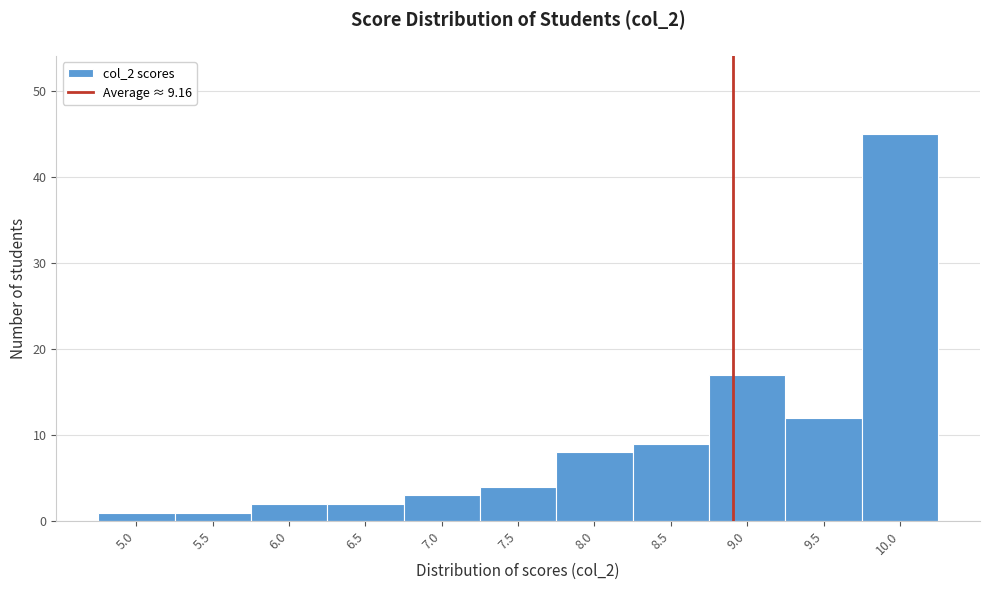

Reading left to right, extract all data points from this chart.

5.0=1	5.5=1	6.0=2	6.5=2	7.0=3	7.5=4	8.0=8	8.5=9	9.0=17	9.5=12	10.0=45